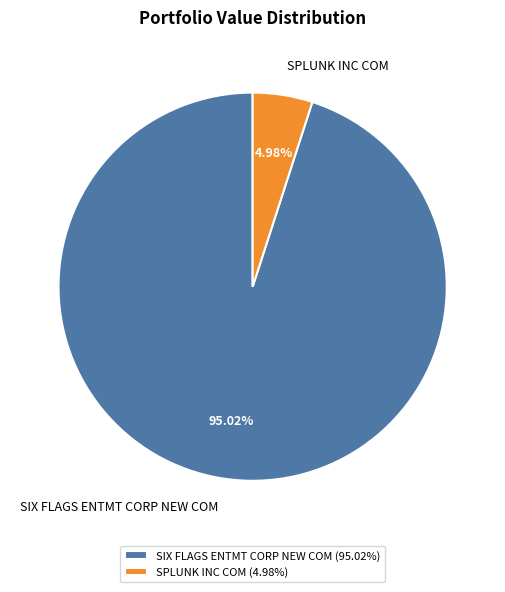

The SPLUNK INC COM slice represents 5% of the pie. True or false?

True